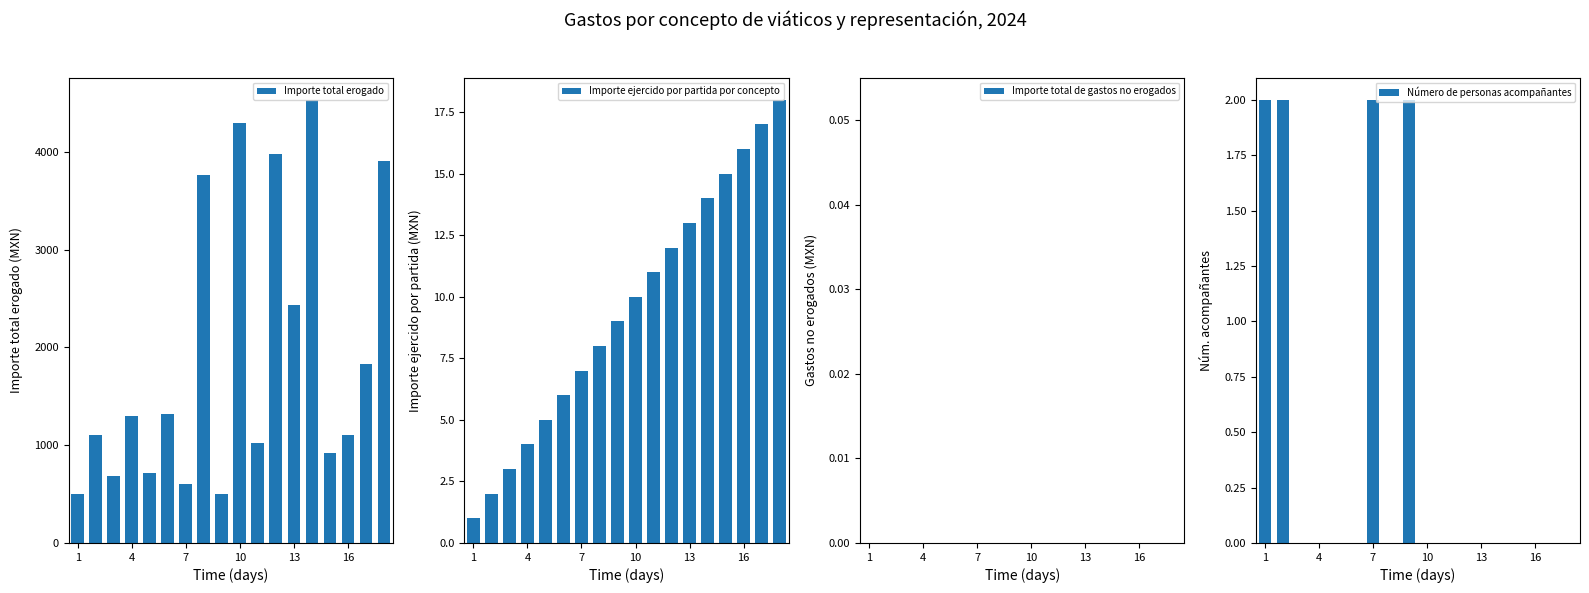

What is the sum of all Importe total erogado values?

34516.6